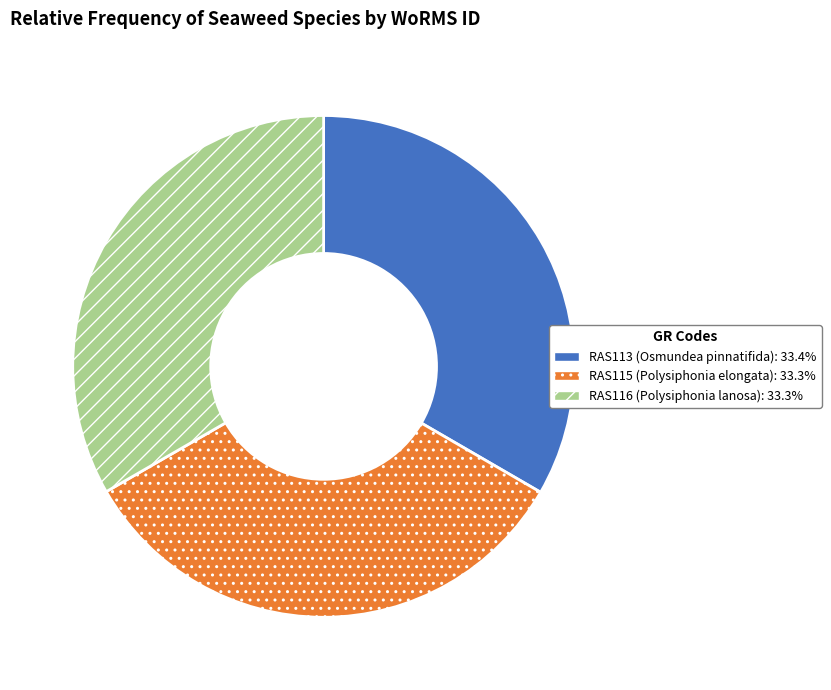

What is the ratio of the value at RAS116 to the value at RAS113?

1.0